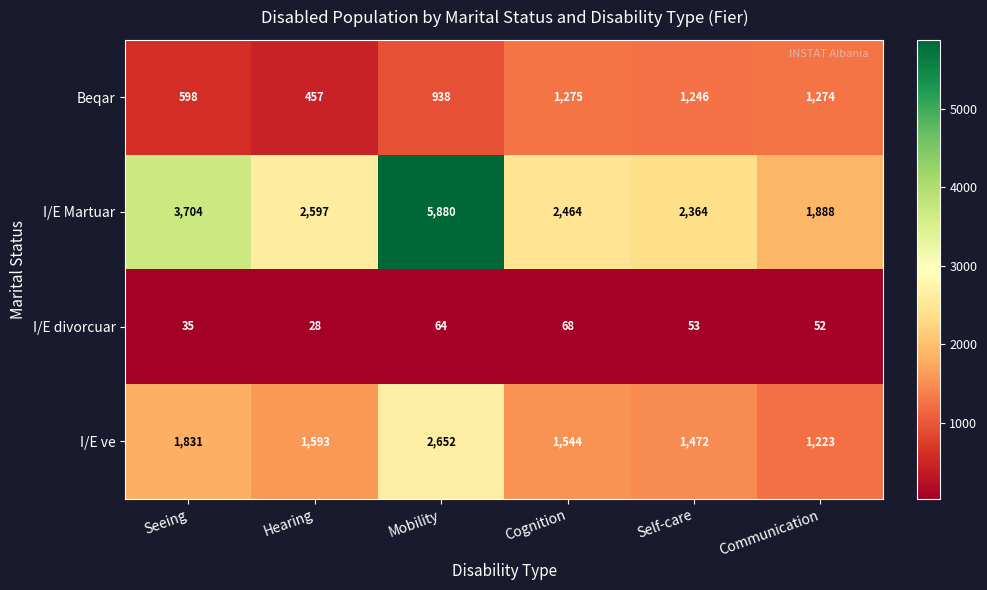

True or false: Beqar has a value of 300 at Hearing.

False